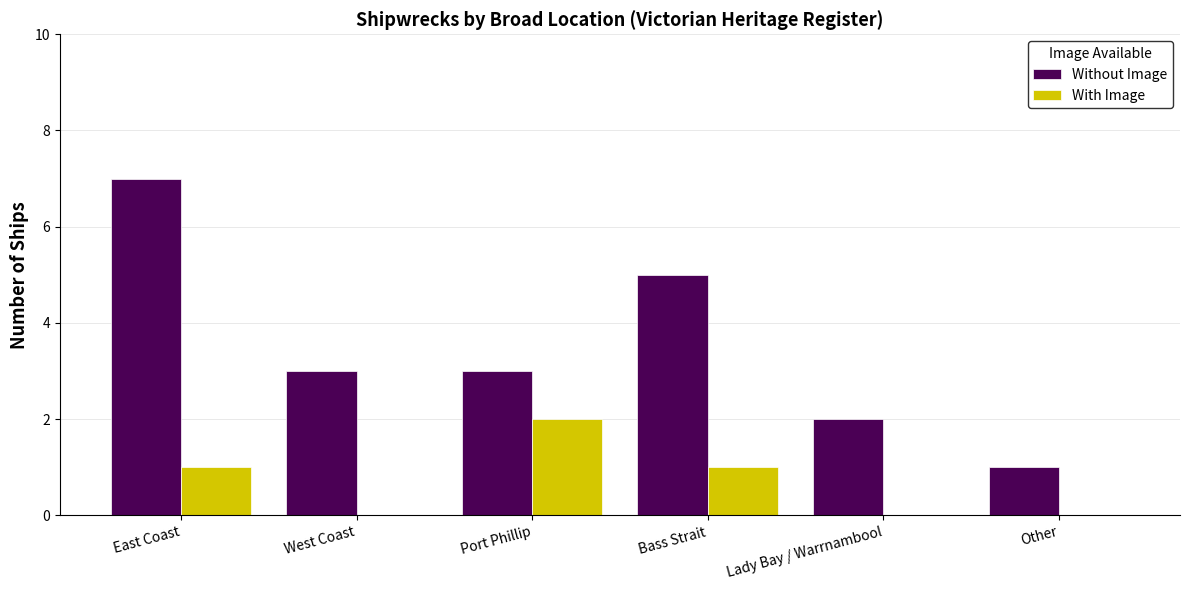

How many distinct data groups are displayed?

2